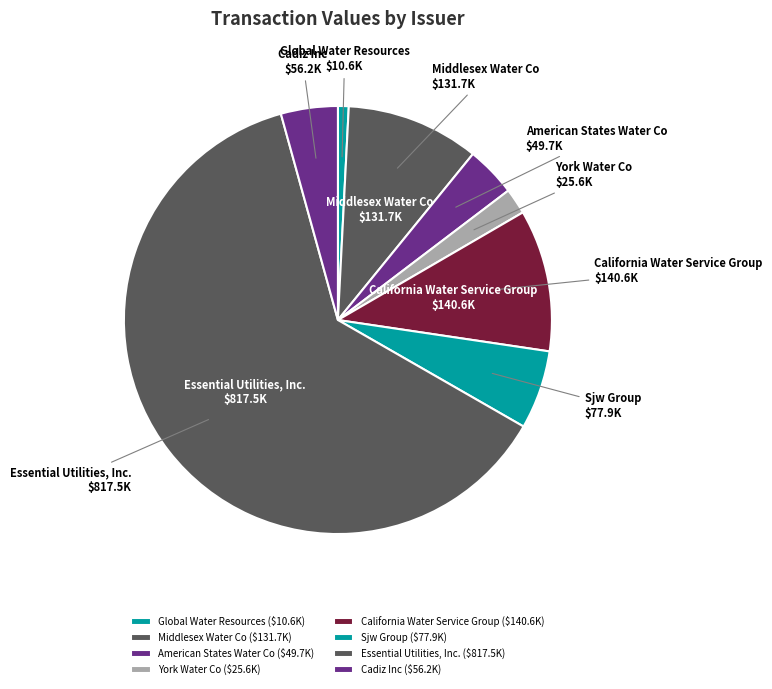

True or false: Middlesex Water Co accounts for 10% of the total.

True